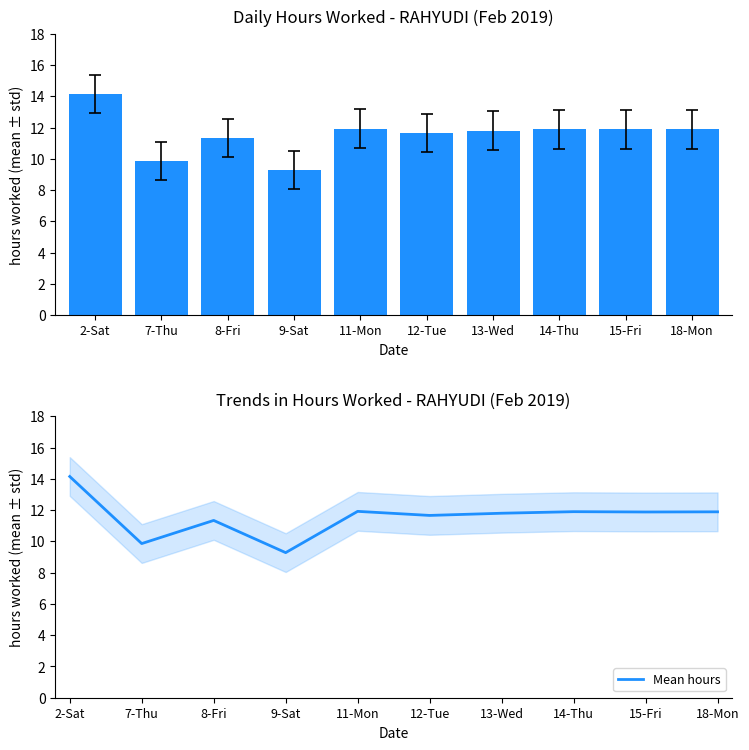

Does the chart contain any negative values?

No